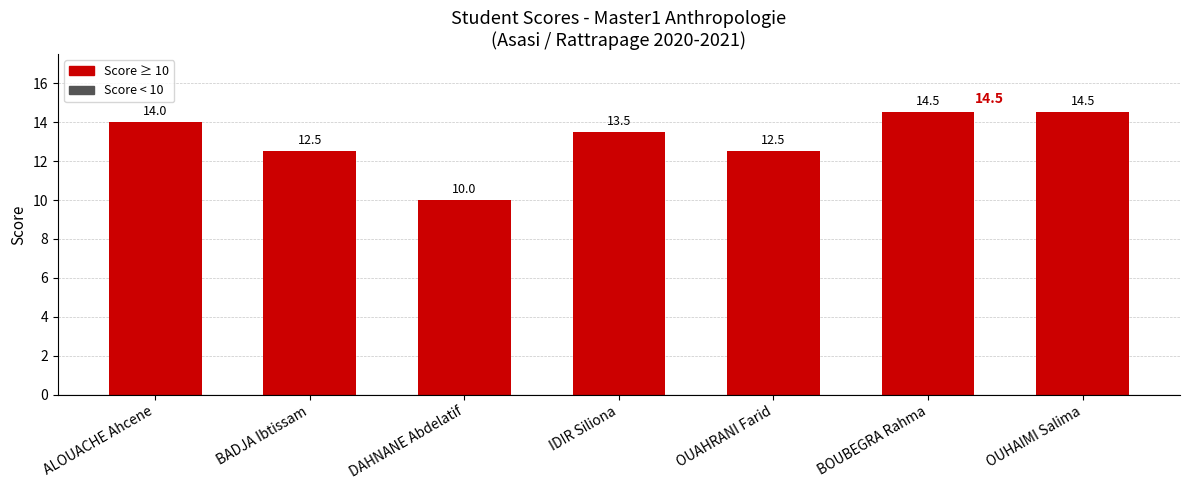

How many bars are there in total?

7